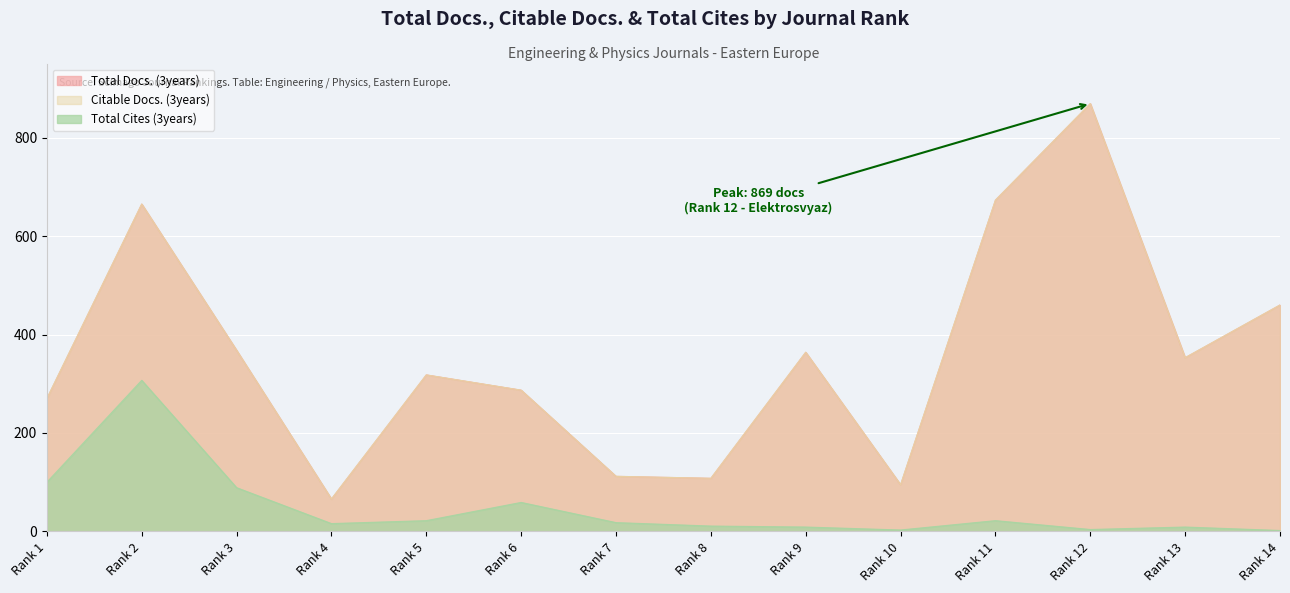

What is the value of the Total Docs. (3years) point at the 2nd from the left?

665